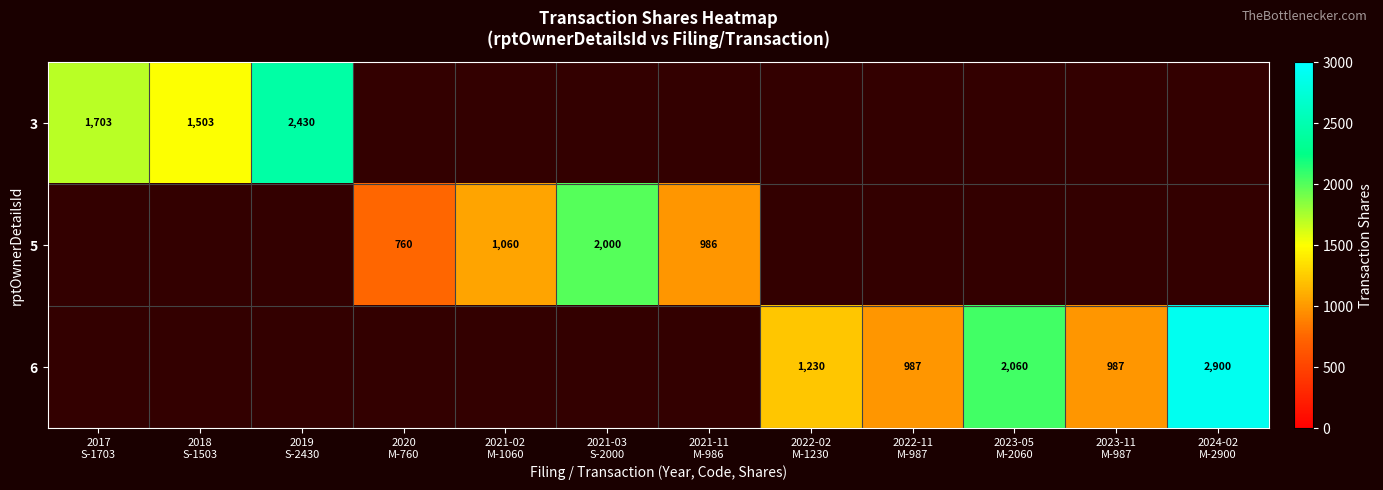

What is the approximate value of 3 at 2018 S-1503?

1503.0